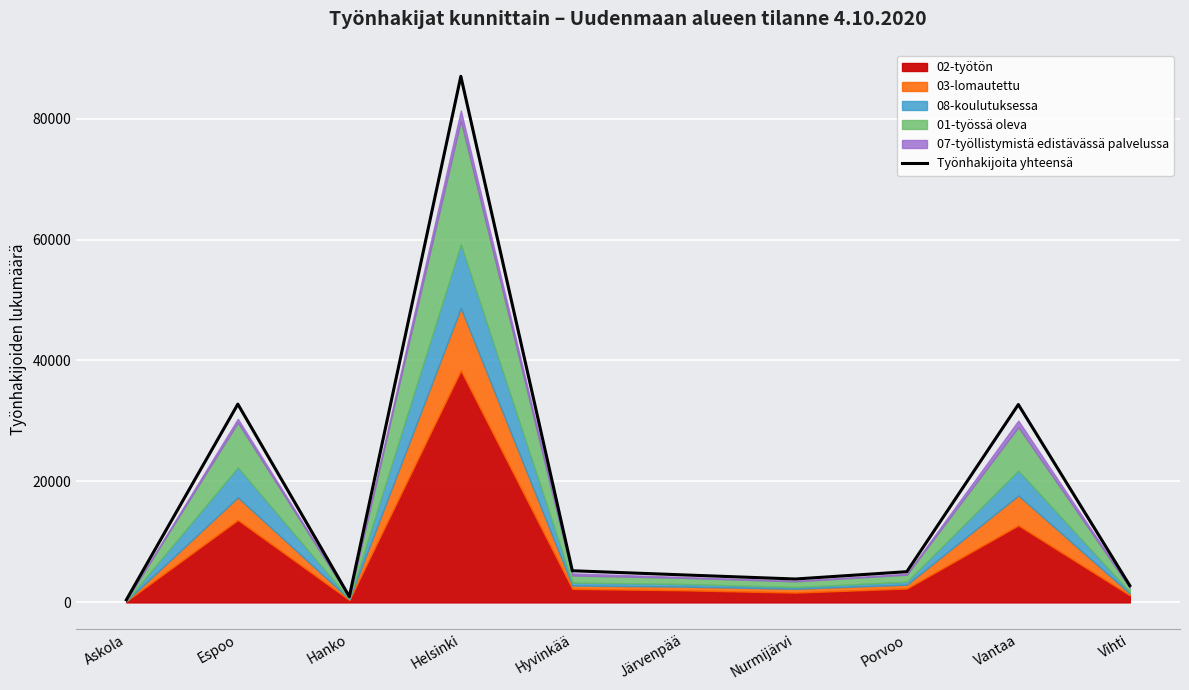

What is the label of the 10th point from the left?

Vihti